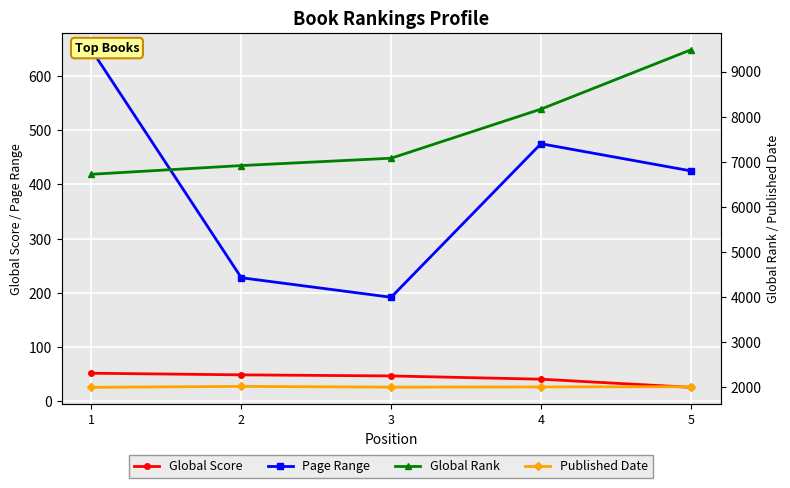

In Published Date, how many points are lower than both neighbors (excluding endpoints)?

1